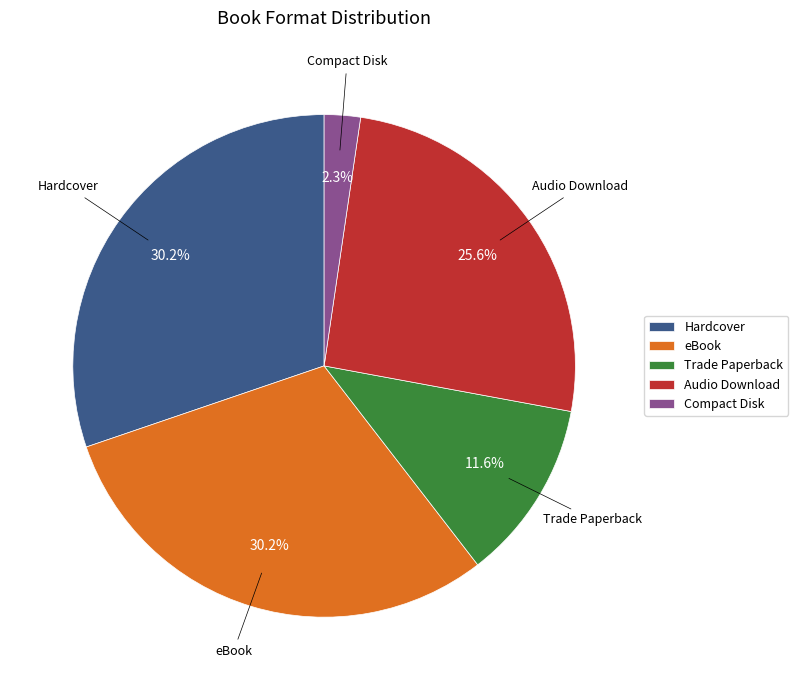

Count the number of slices in the pie.

5